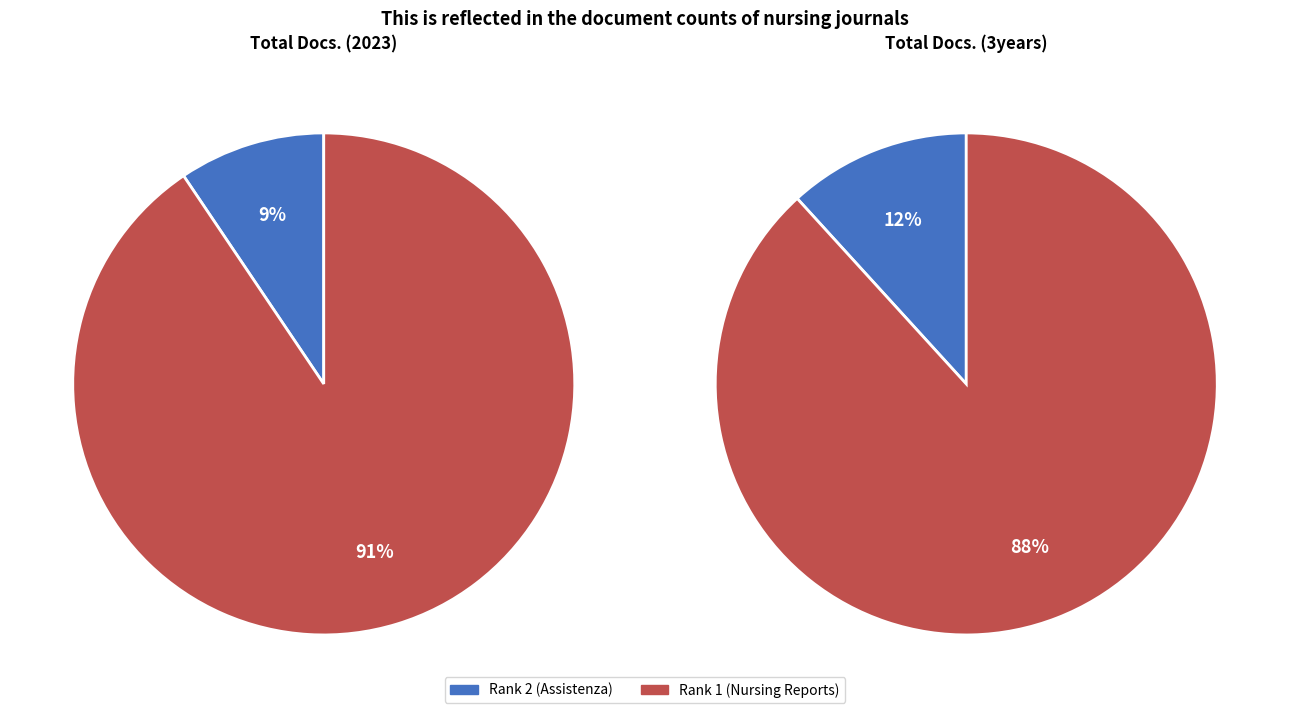

To the nearest percent, what is the difference between the Assistenza Infermieristica e Ricerca and Nursing Reports slice percentages?

76%